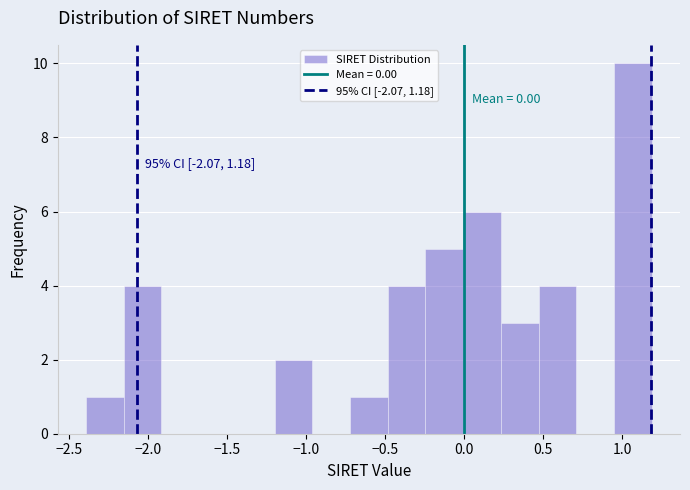

Over which range of the x-axis is the bar tallest?

0.95 to 1.20